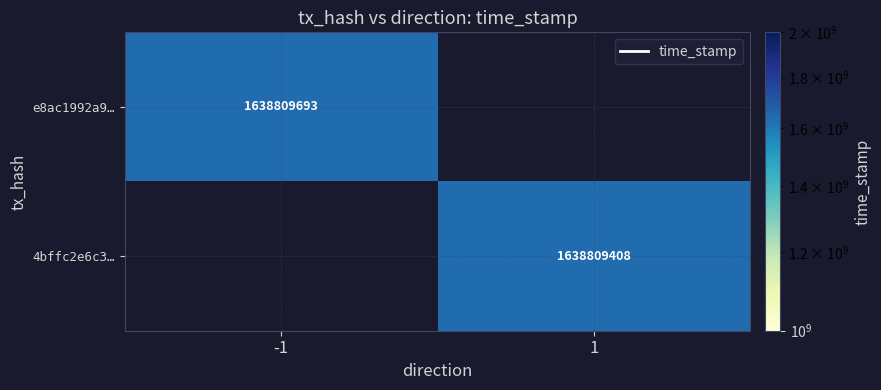

Reading left to right, what are all the values shown in this chart?

e8ac1992a95098bafc5be9c99a37b148ef641b7: -1	1638809693
4bffc2e6c345b49969a1ac5fd8f4515d6d9249c: 1	1638809408